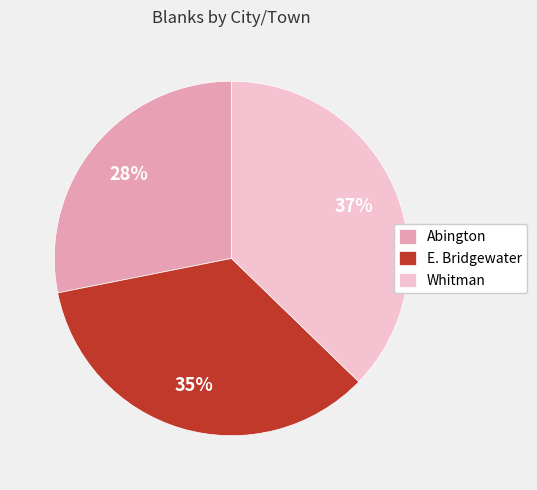

What is the smallest slice in the pie chart?

Abington